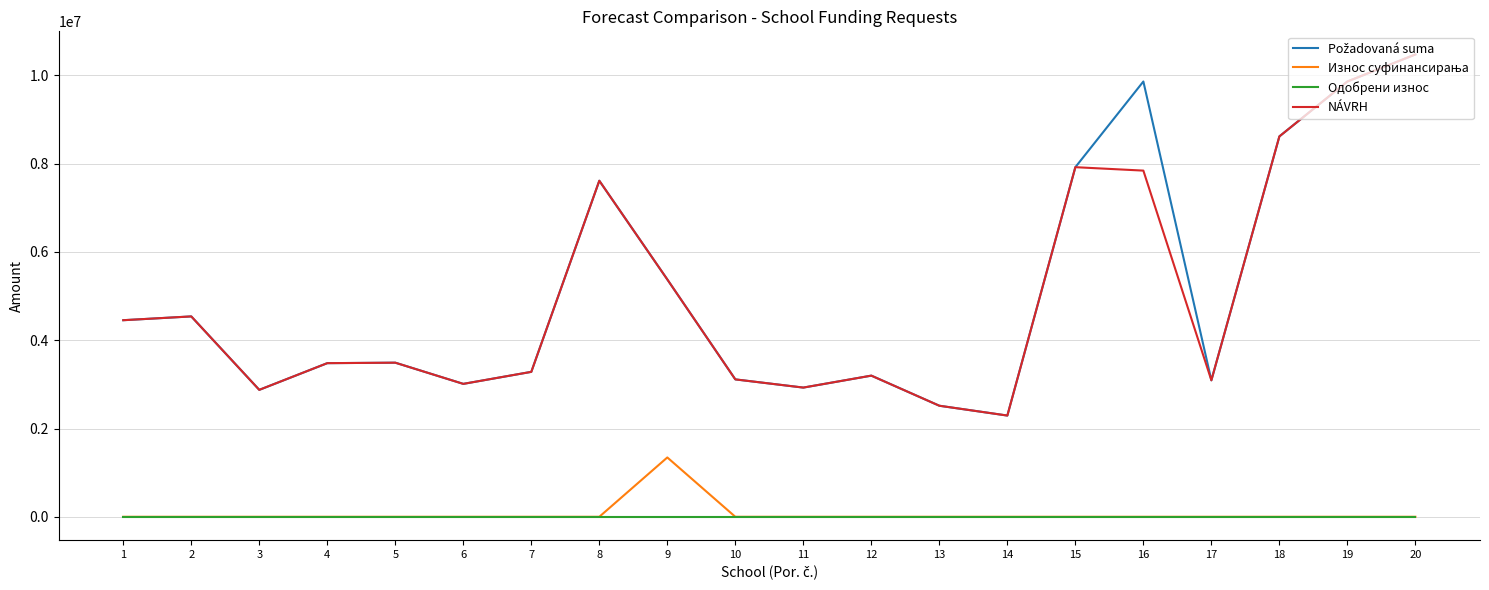

What is the total value across all series at 8?

15229464.0